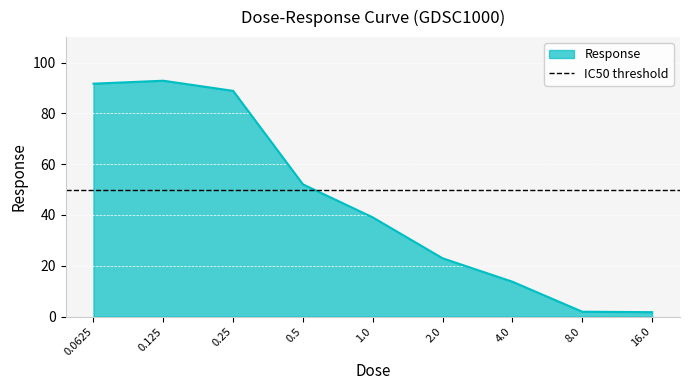

What is the difference between the maximum and second lowest values?

90.9